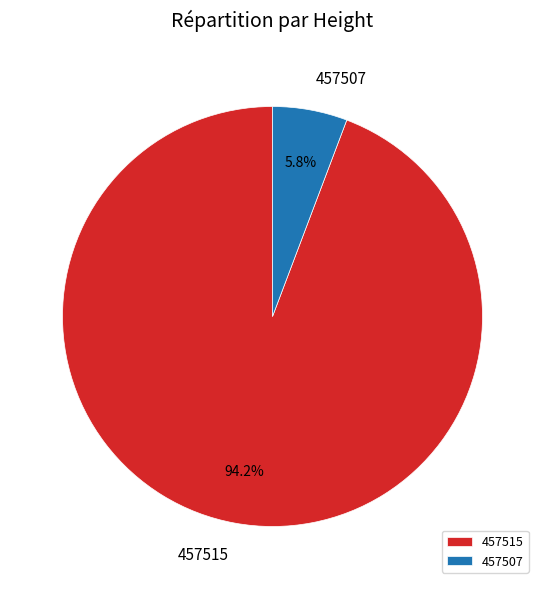

Count the number of slices in the pie.

2